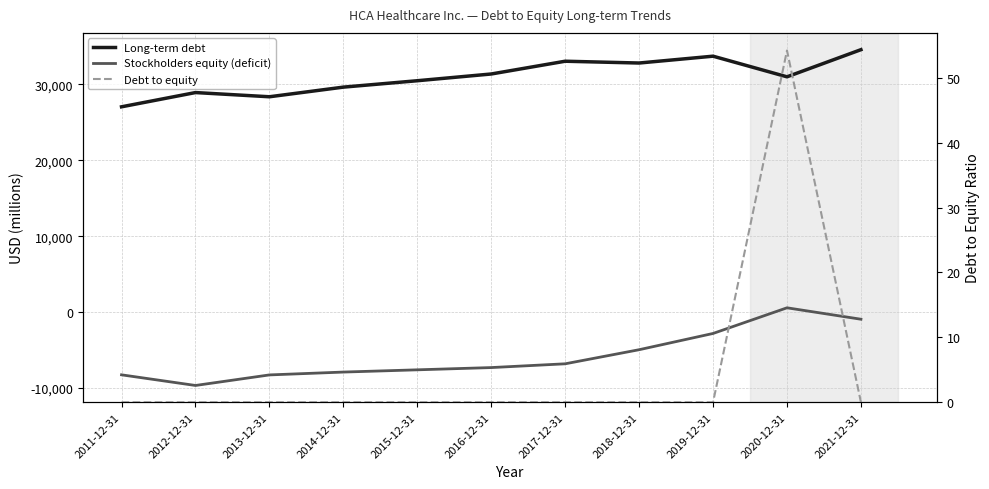

Which has a higher value, 2020-12-31 or 2011-12-31?

2020-12-31